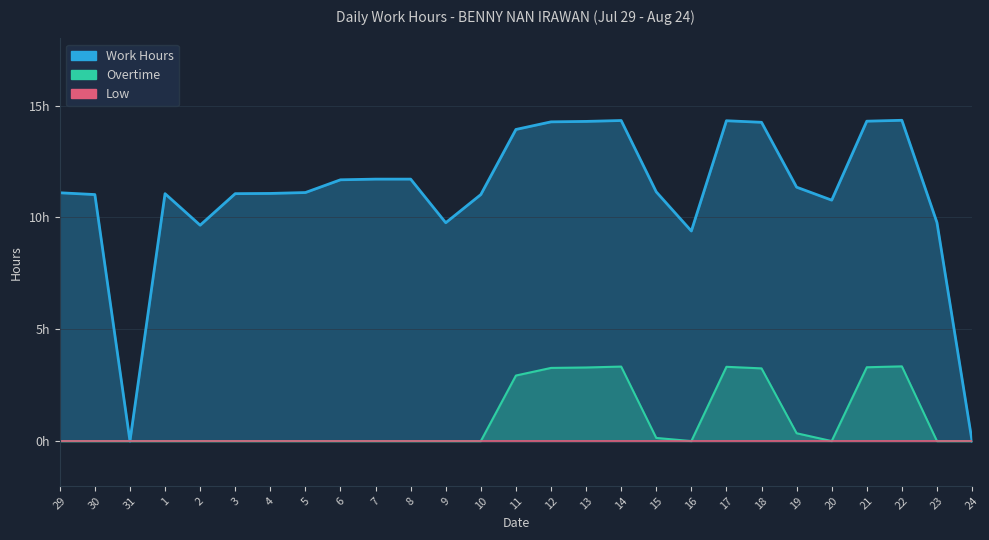

What is the maximum value for Overtime?

3.3